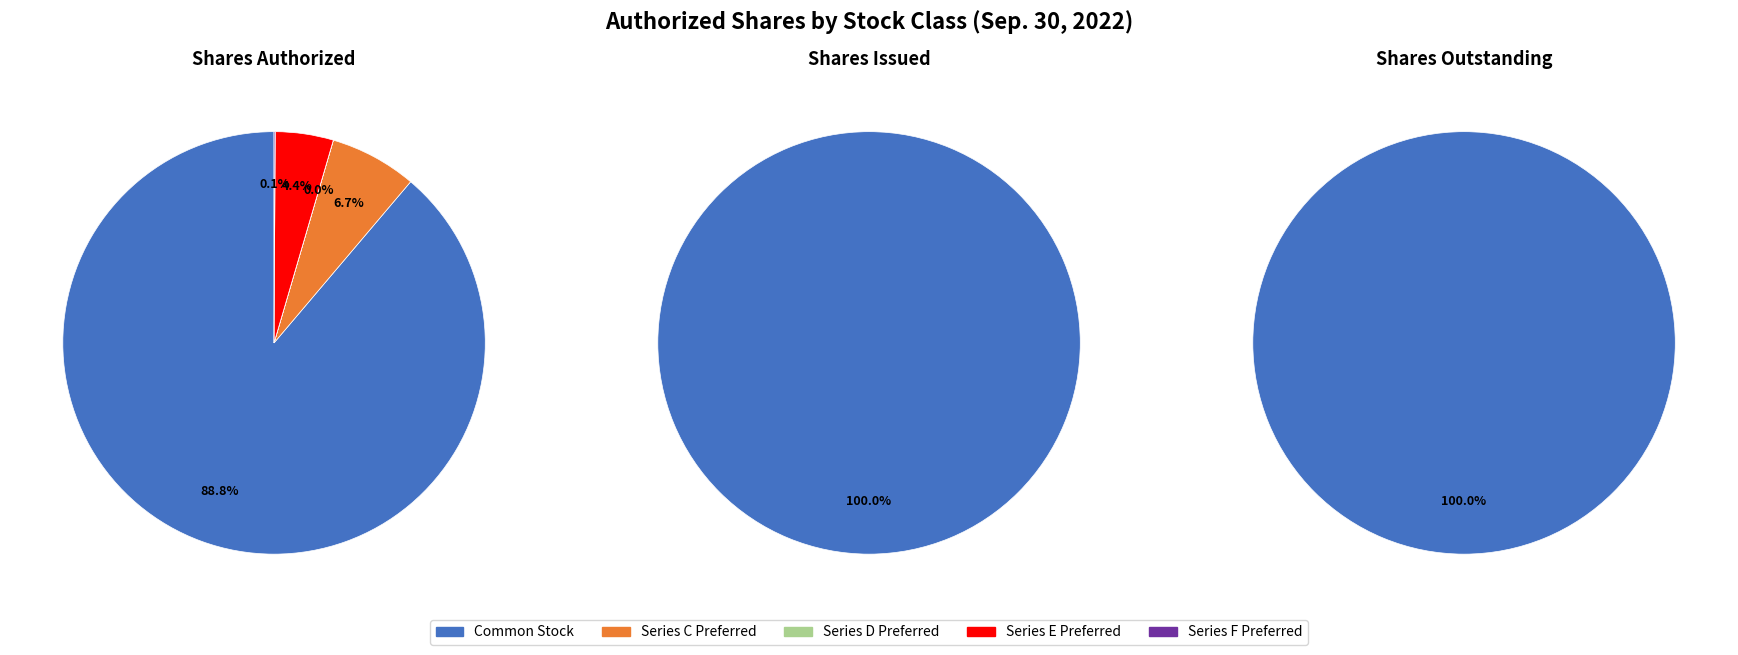

Which category has the biggest portion of the pie?

Common Stock